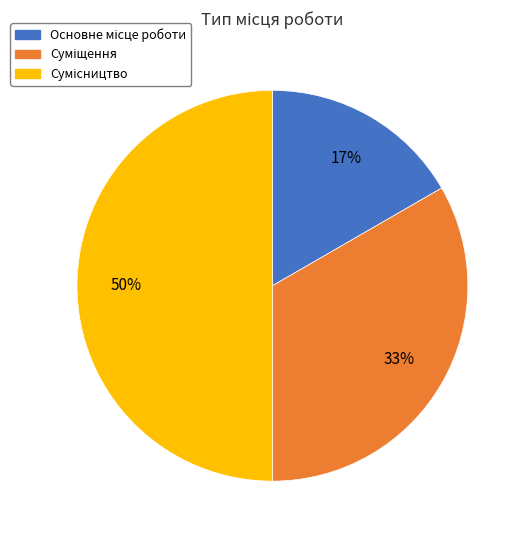

How many slices are in this pie chart?

3